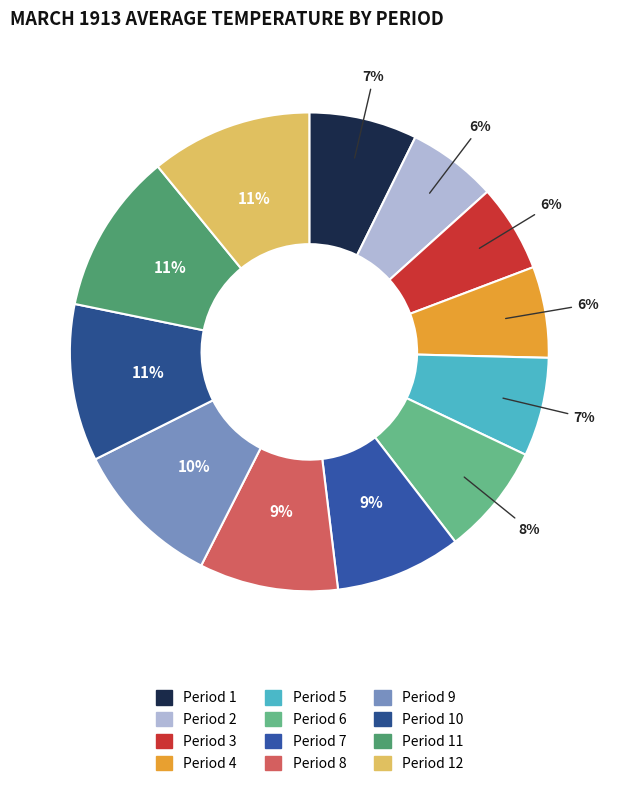

Is Period 11 the majority of the pie?

No